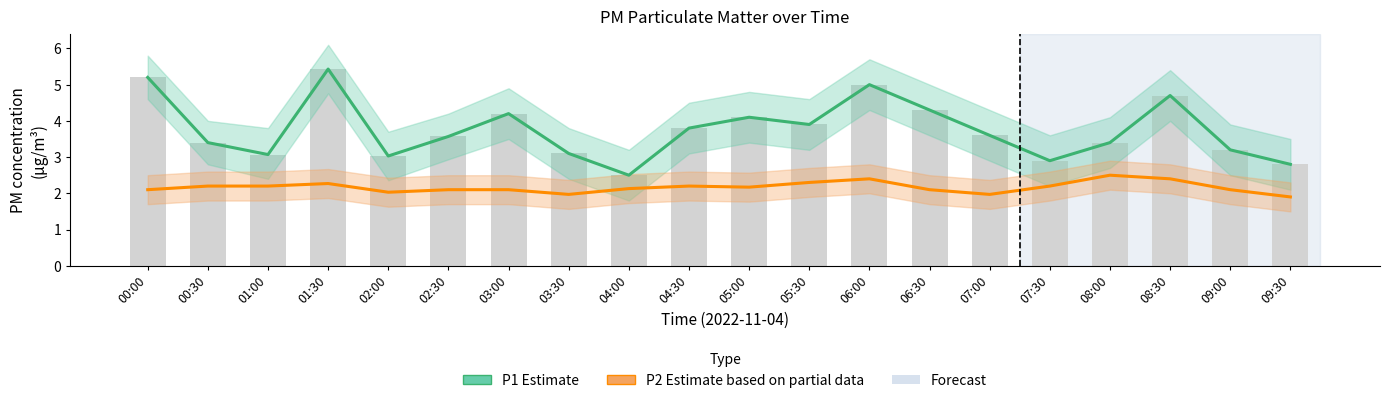

How many data points in P2 Estimate (partial) are less than 2?

3